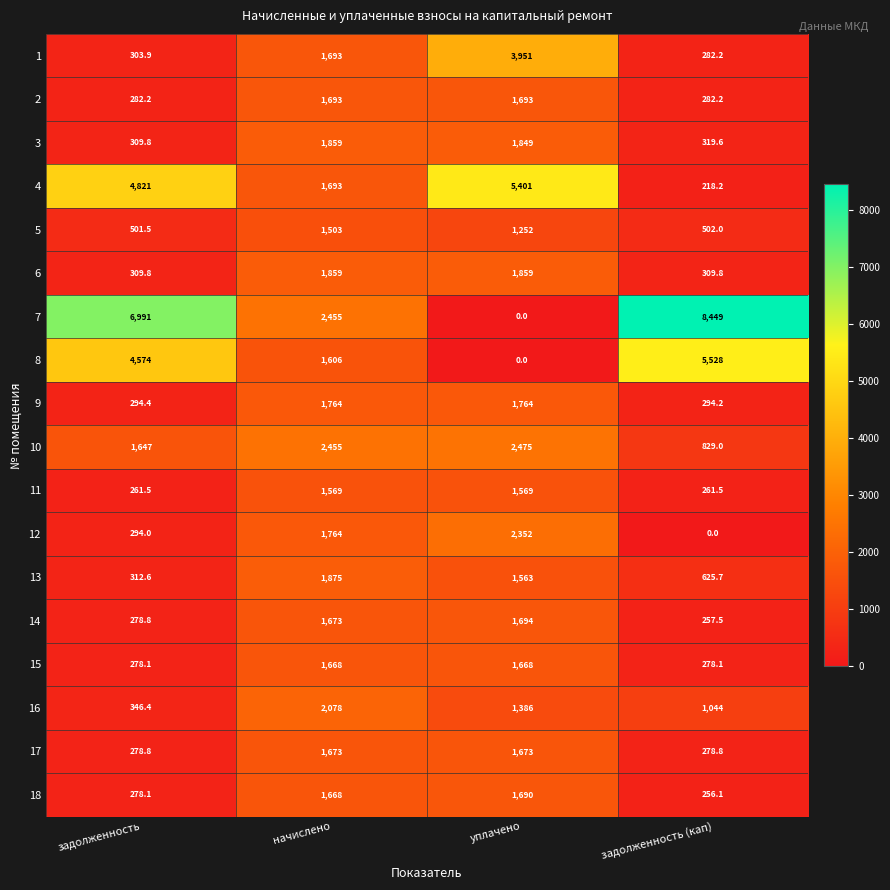

True or false: 12 has a value of 1251.5 at уплачено.

False